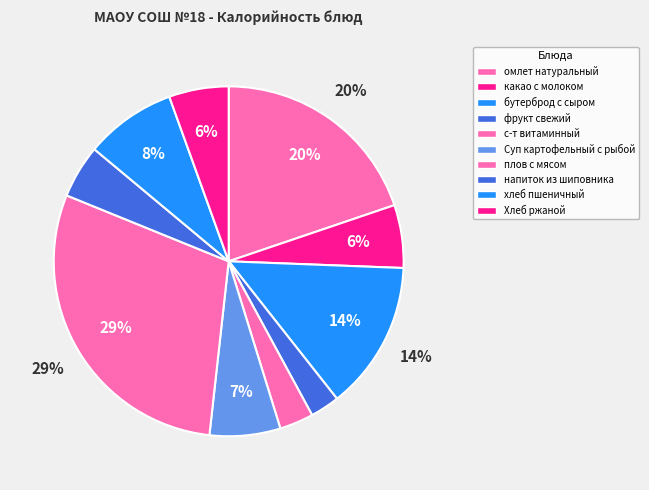

How many slices are in this pie chart?

10